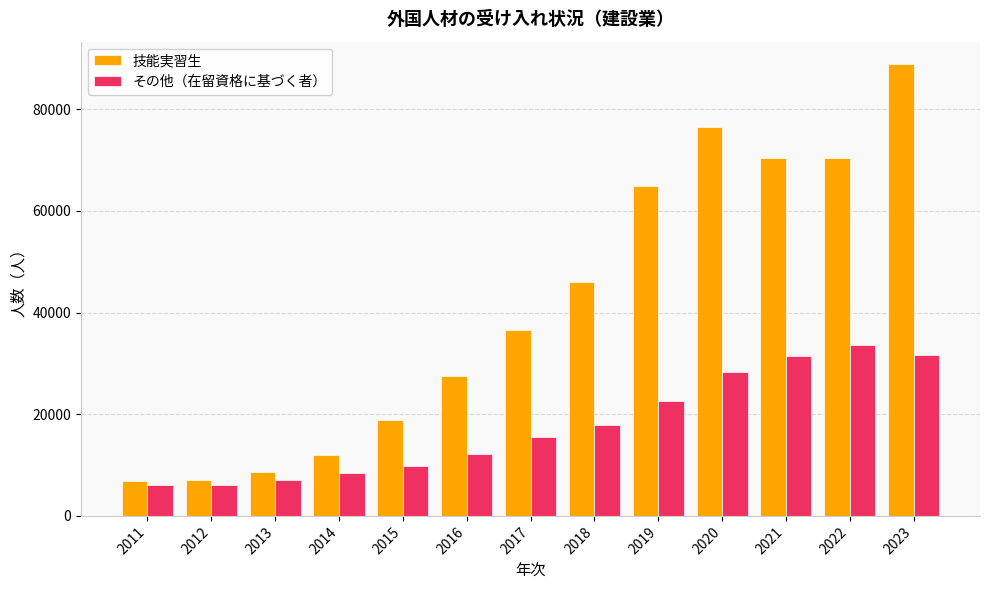

How many values in the 技能実習生 series are below 36589?

6